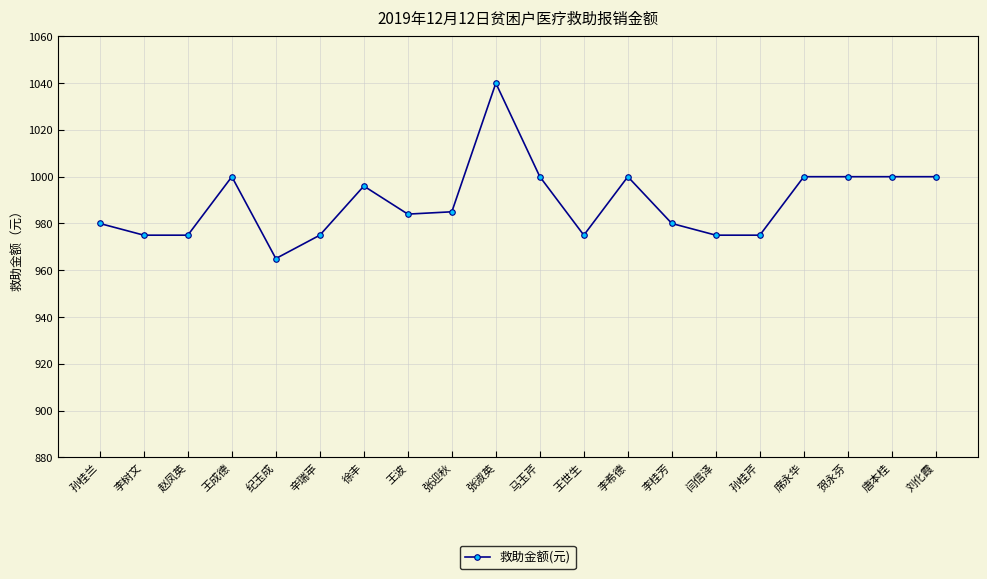

Read the value at 席永华, to the nearest 5.

1000